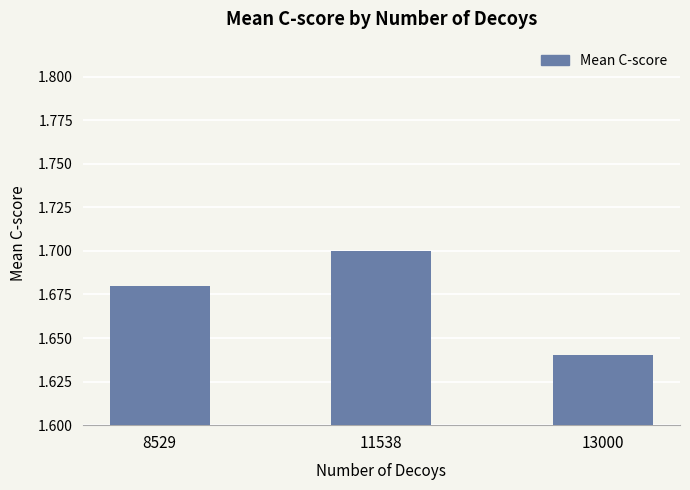

Approximately how many times larger is the value at 11538 compared to 8529?

1.0